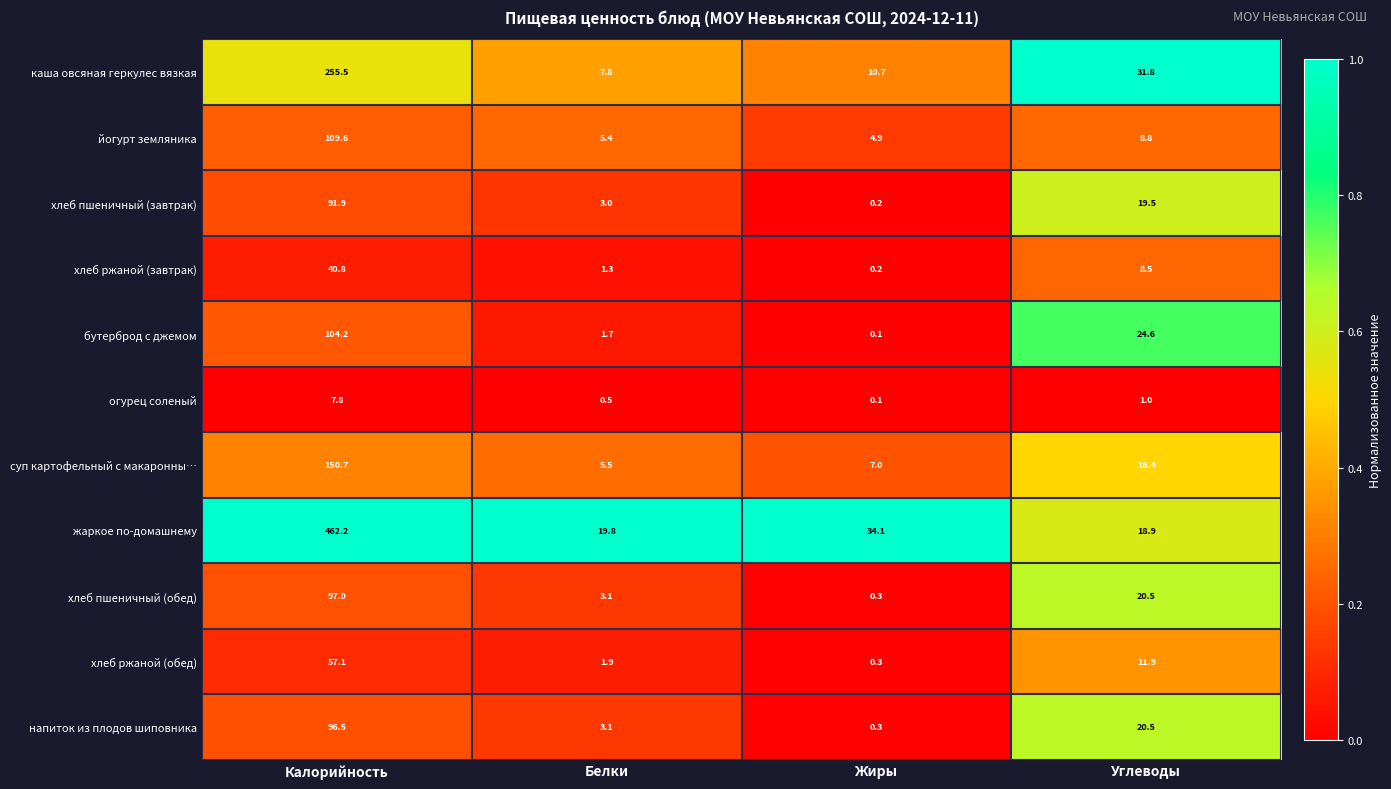

What is the difference between the second highest and minimum values in the каша овсяная геркулес вязкая series?

24.0